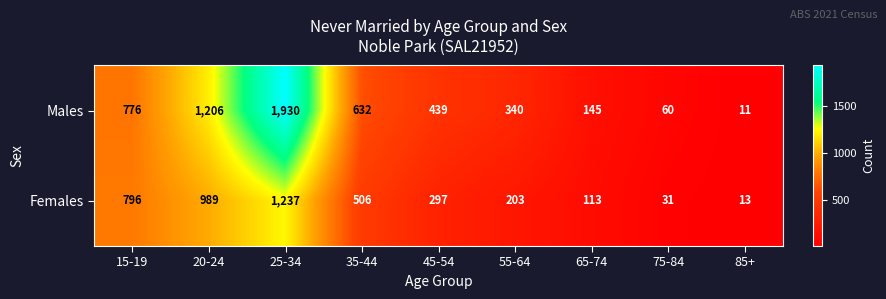

What is the approximate value of Females at 85+?

13